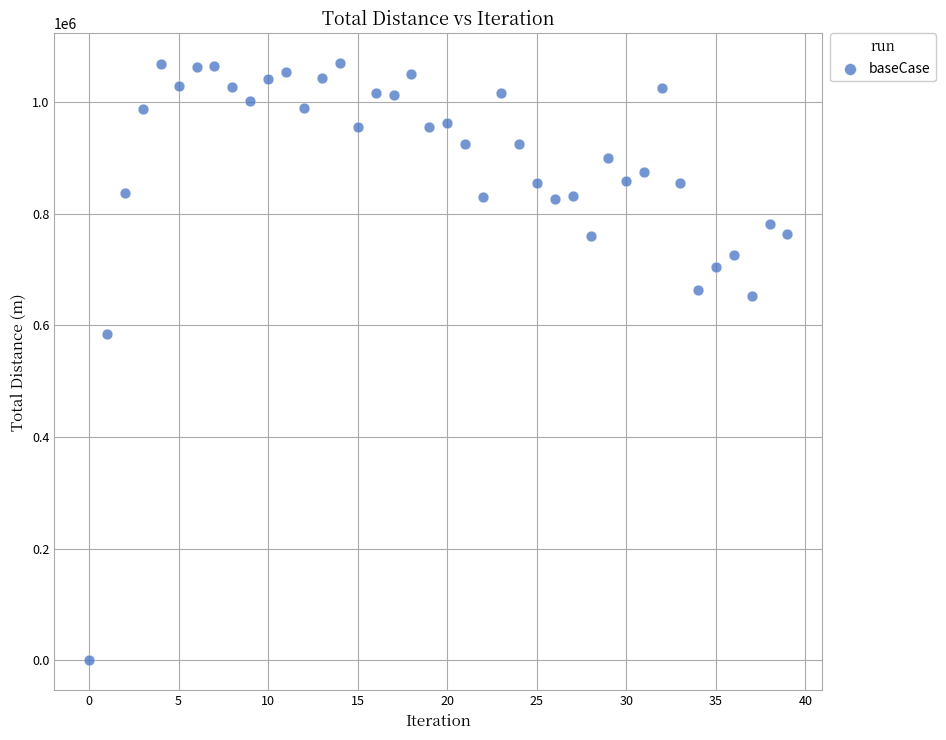

What Y value in the scatter plot is closest to 534509?

583508.6